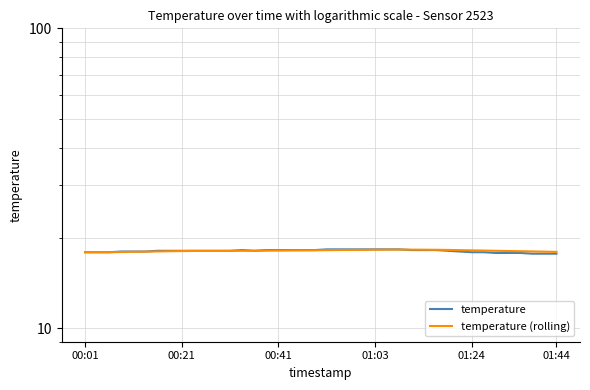

Reading left to right, what are all the values shown in this chart?

temperature: 17.9	17.9	17.9	18.0	18.0	18.0	18.1	18.1	18.1	18.1	18.1	18.1	18.1	18.2	18.1	18.2	18.2	18.2	18.2	18.2	18.3	18.3	18.3	18.3	18.3	18.3	18.3	18.2	18.2	18.2	18.1	18.0	17.9	17.9	17.8	17.8	17.8	17.7	17.7	17.7
temperature (rolling): 17.9	17.9	17.9	17.9	18.0	18.0	18.0	18.0	18.1	18.1	18.1	18.1	18.1	18.1	18.1	18.1	18.1	18.1	18.2	18.2	18.2	18.2	18.2	18.2	18.2	18.3	18.3	18.3	18.2	18.2	18.2	18.2	18.2	18.1	18.1	18.1	18.0	18.0	18.0	17.9